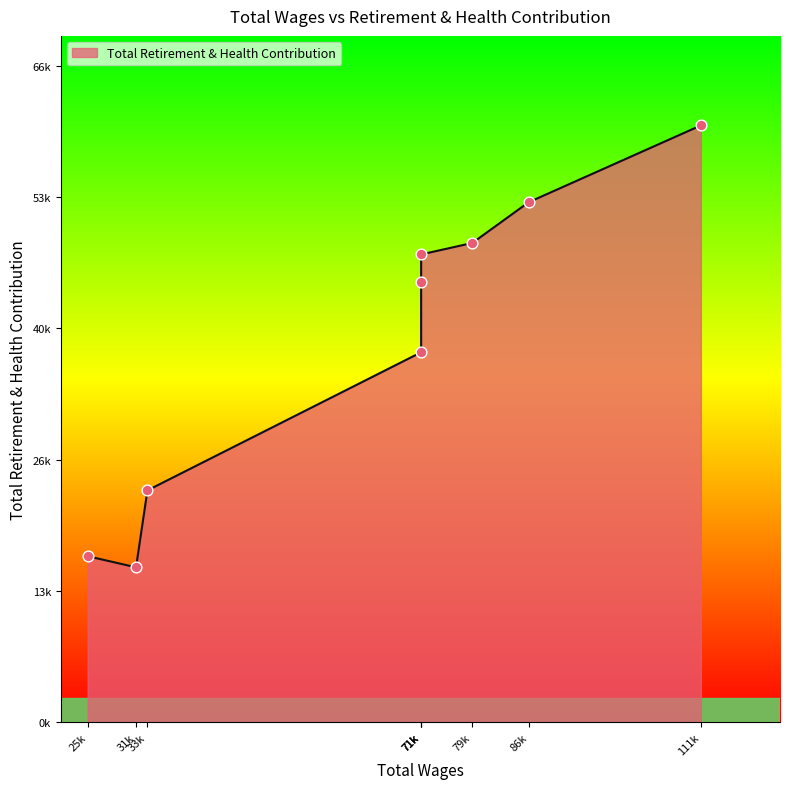

What is the change in value from 111192.0 to 71886.0?

-15943